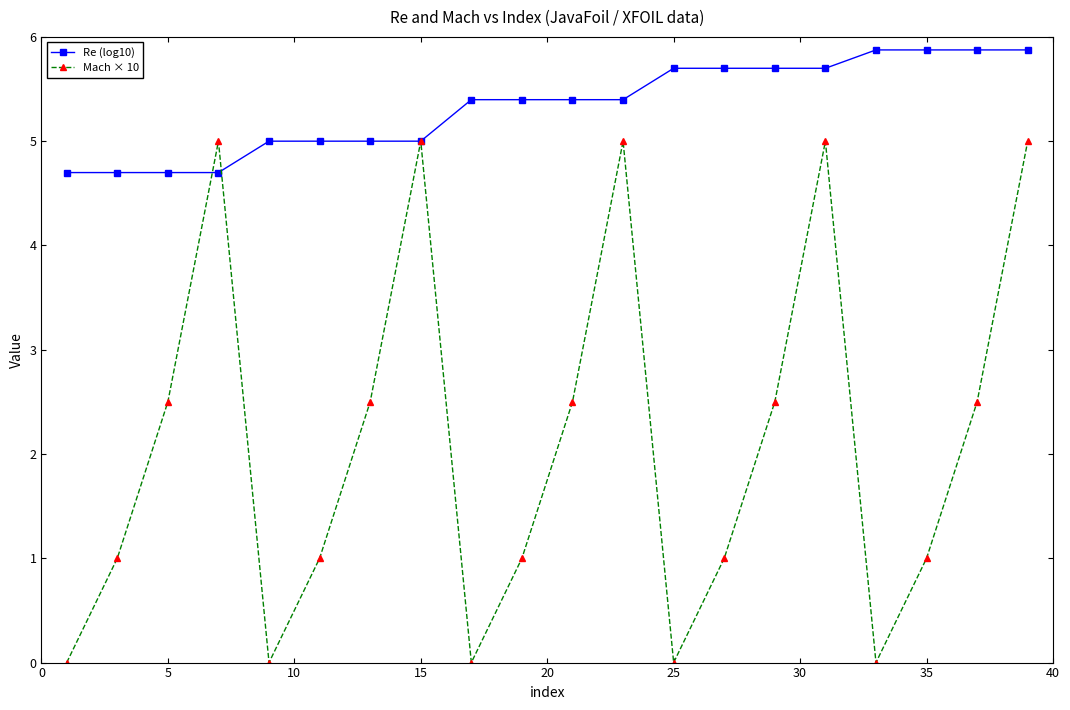

Which series has the largest range (max minus min)?

Mach × 10